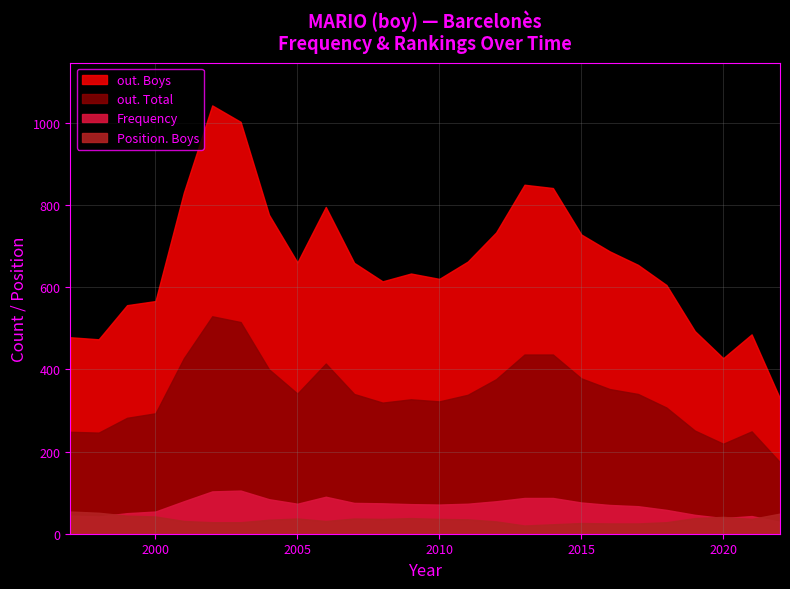

What is the sum of the out. Boys values at 2001 and 2009?

1463